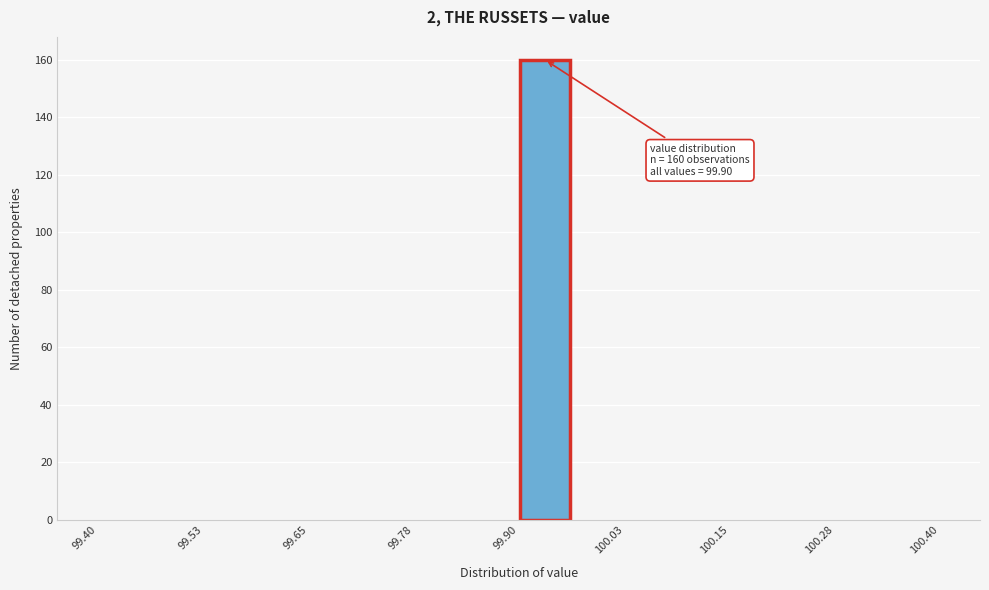

Around what value on the x-axis is the tallest bar? Give the approximate position of its centre, as read against the axis.

99.94